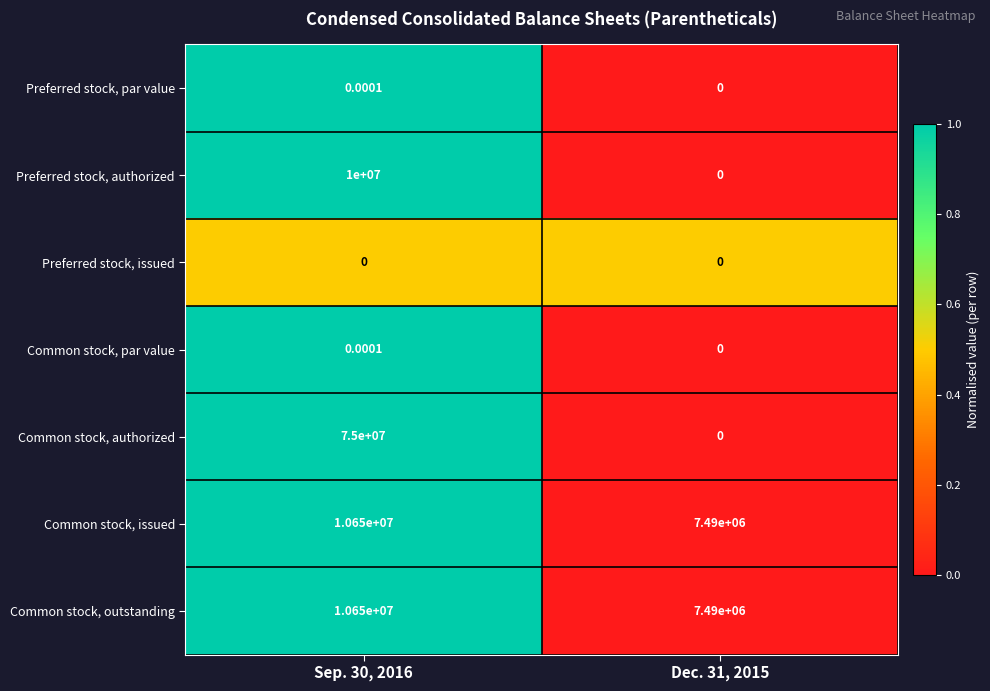

Which series has the largest range (max minus min)?

Common stock, authorized